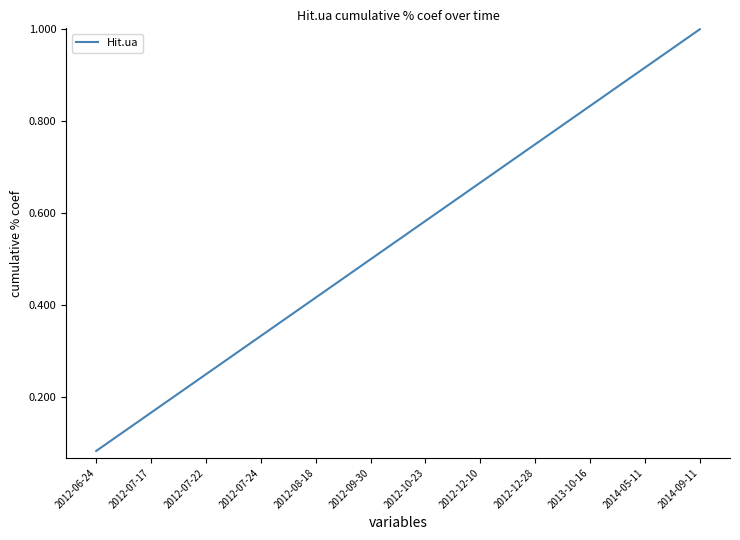

List the labels in order of value, smallest first.

2012-06-24, 2012-07-17, 2012-07-22, 2012-07-24, 2012-08-18, 2012-09-30, 2012-10-23, 2012-12-10, 2012-12-28, 2013-10-16, 2014-05-11, 2014-09-11